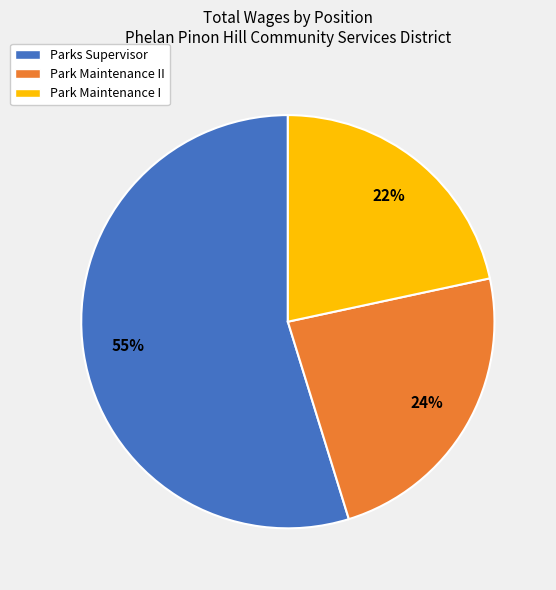

To the nearest percent, what is the difference between the Parks Supervisor and Park Maintenance II slice percentages?

31%